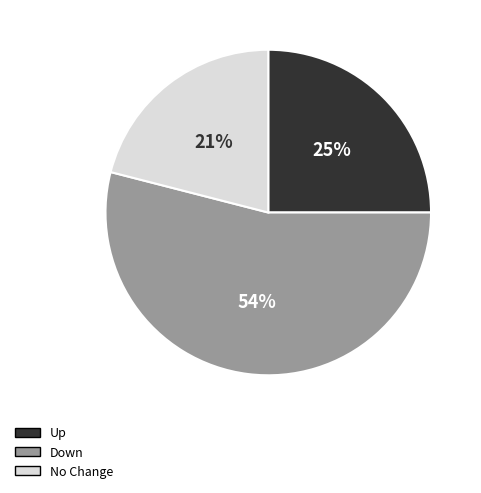

Which slice is the largest?

Down